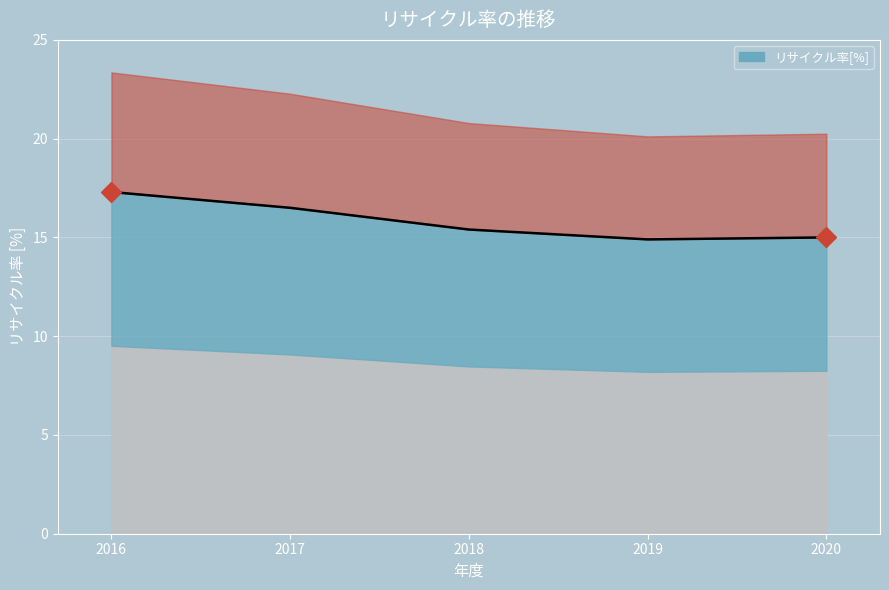

Reading left to right, extract all data points from this chart.

2016=17.3	2017=16.5	2018=15.4	2019=14.9	2020=15.0